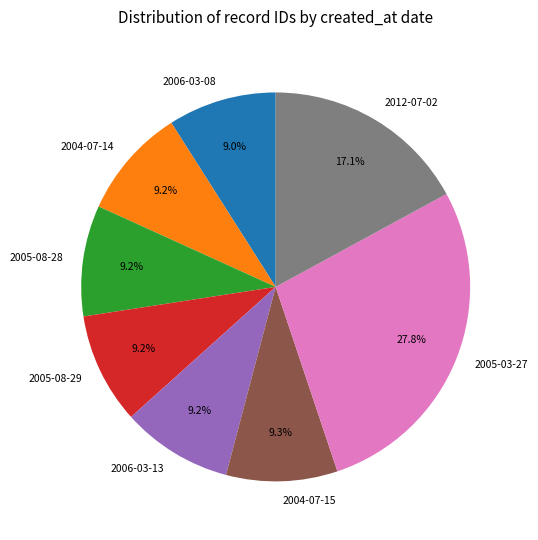

What portion of the pie excludes 2005-08-29?

90.8%